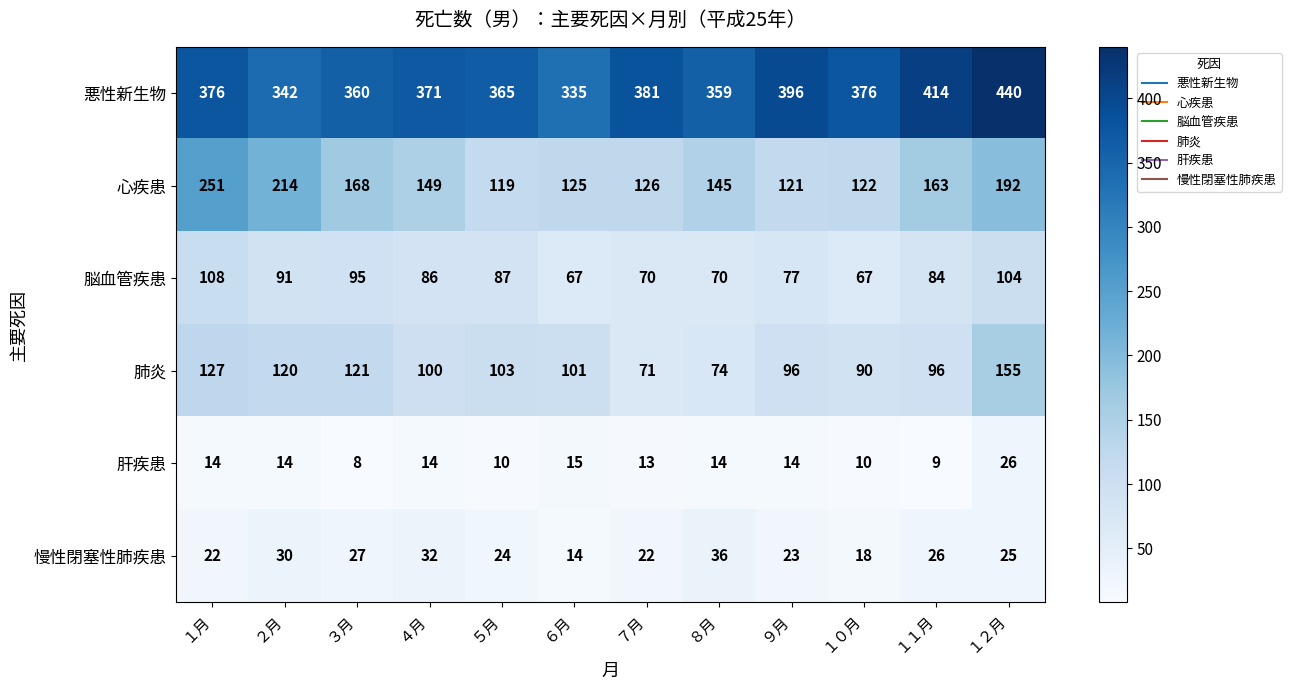

Read the 悪性新生物 value at ９月, to the nearest 10.

400